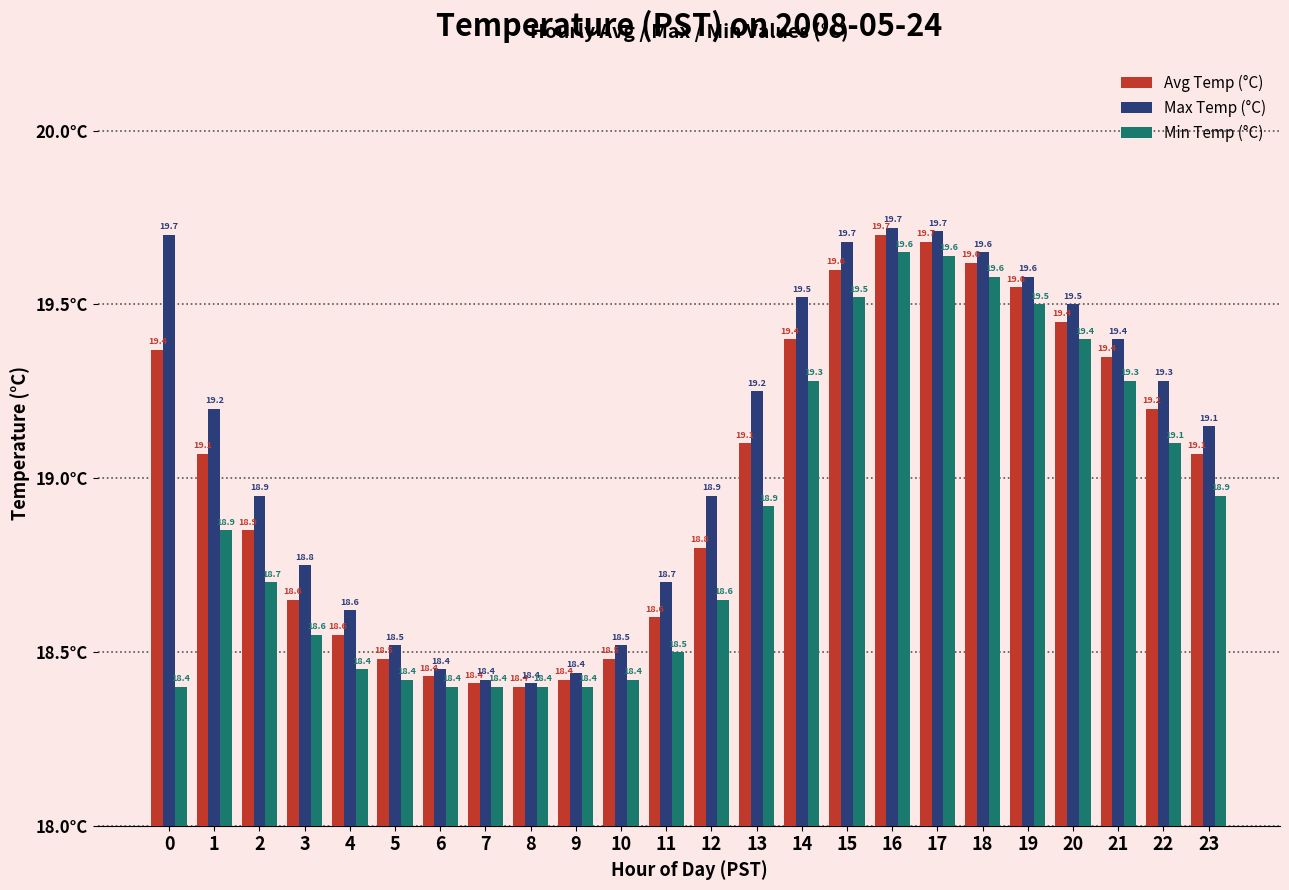

The Min Temp (°C) series shows 31.3 at 11. True or false?

False